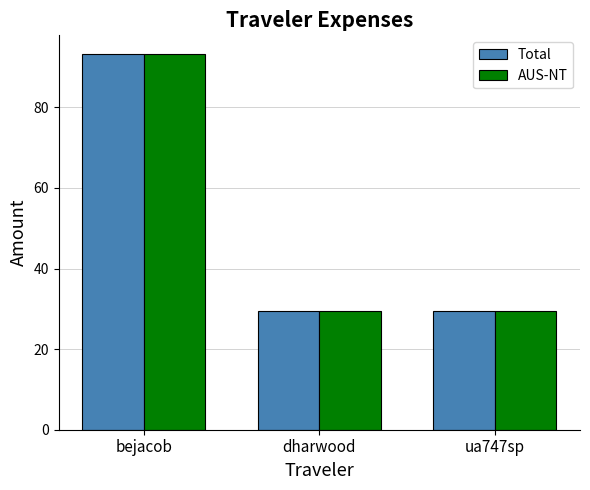

Does the chart contain stacked bars?

No